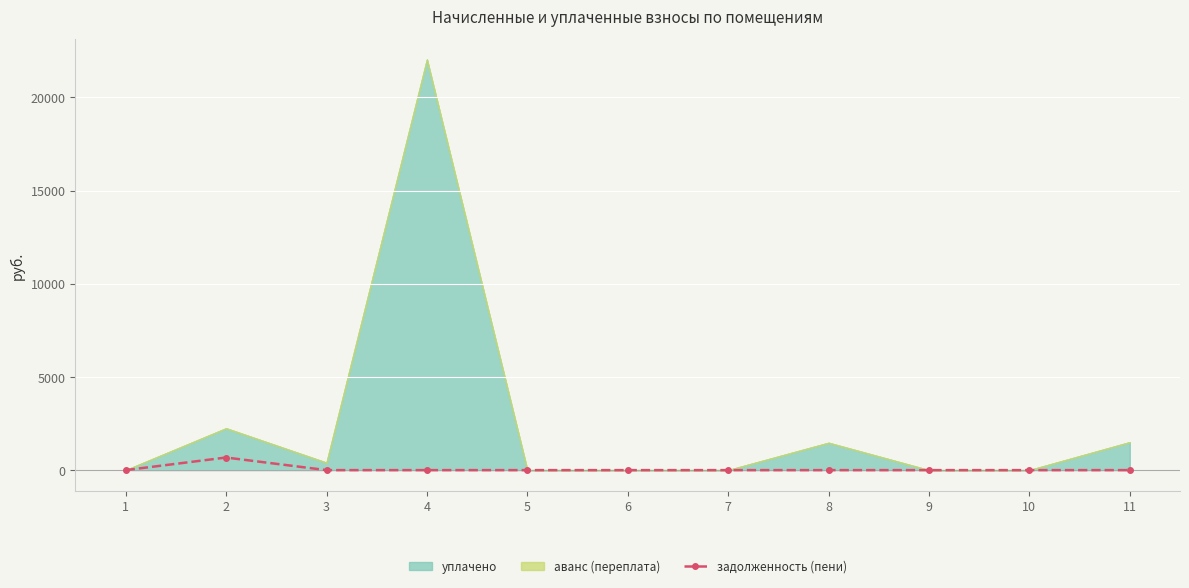

What is the difference between the maximum and minimum values?

676.4